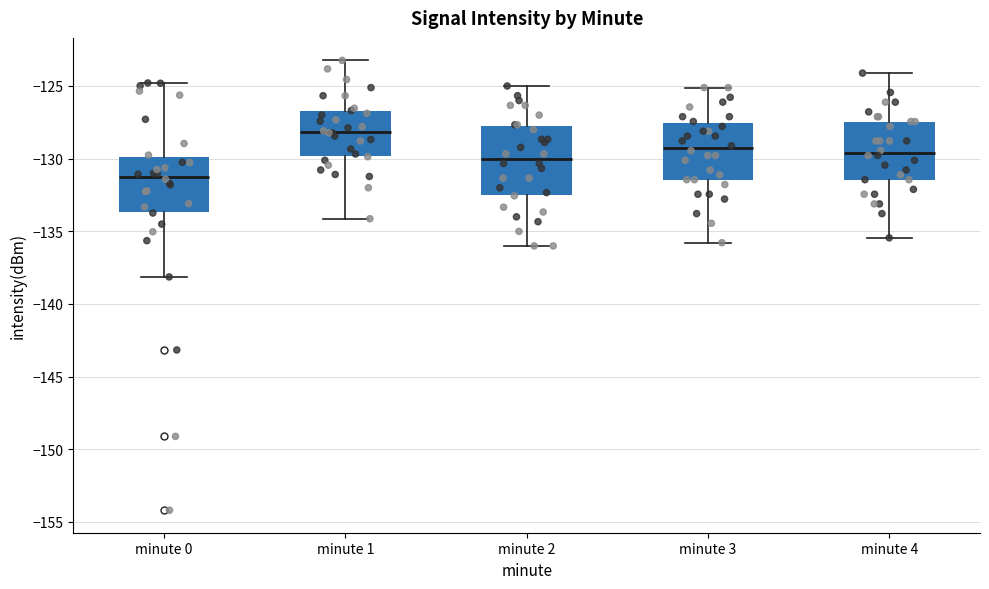

Reading left to right, read every box against the y-axis: the position of its median line, the range the box covers, and the ends of its whiskers. The values are not printed on the chart, so give them approximately, as read against the axis.

minute 0: median -131.5, box -133.5 to -130.0, whiskers -138.0 to -125.0
minute 1: median -128.0, box -130.0 to -126.5, whiskers -134.0 to -123.5
minute 2: median -130.0, box -132.5 to -128.0, whiskers -136.0 to -125.0
minute 3: median -129.5, box -131.5 to -127.5, whiskers -136.0 to -125.0
minute 4: median -129.5, box -131.5 to -127.5, whiskers -135.5 to -124.0